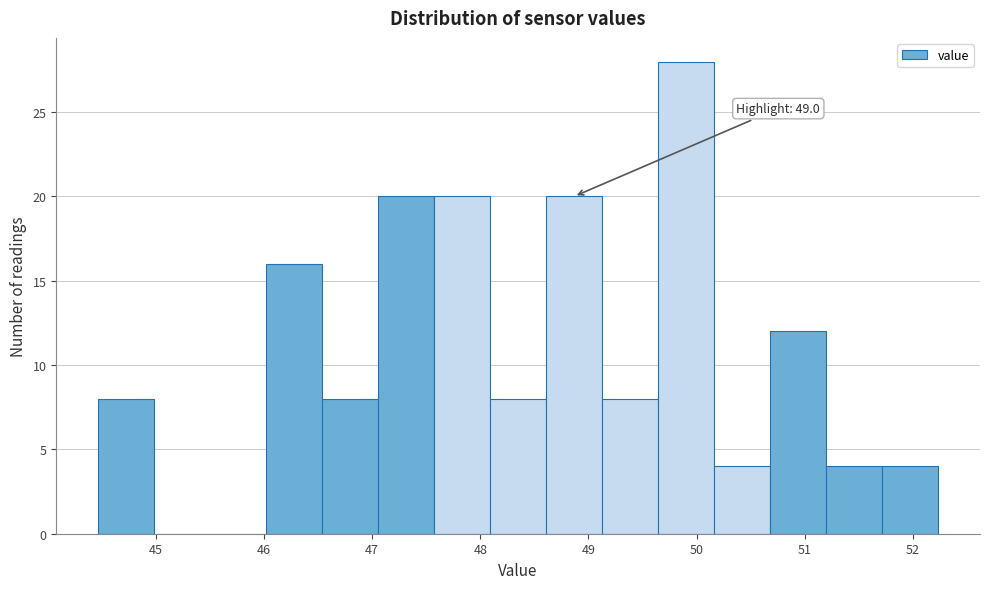

Which range on the x-axis has the tallest bar?

49.6 to 50.2